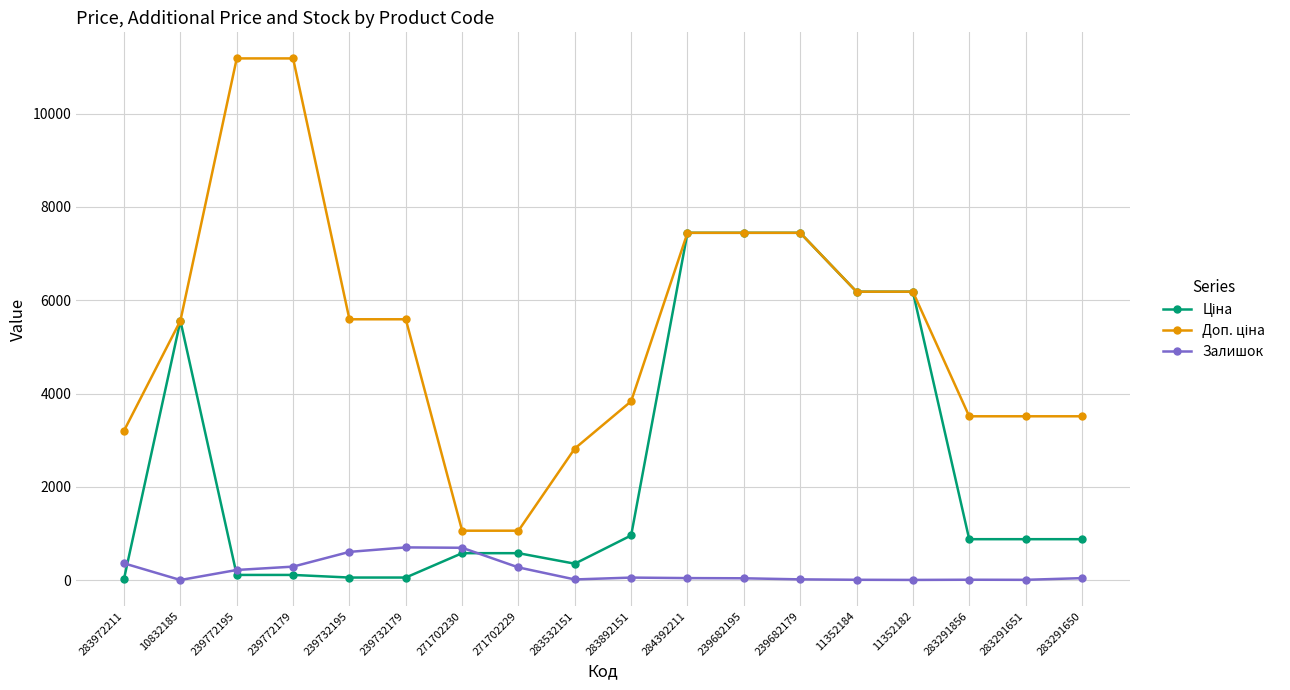

What is the spread (max minus min) of values at 271702230?

481.9